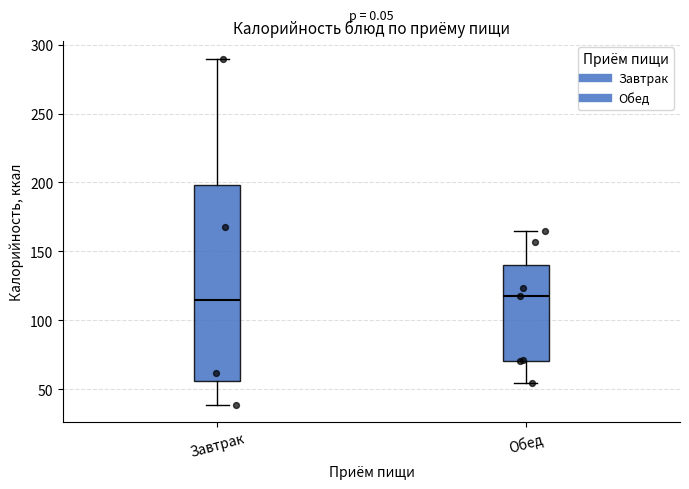

Reading left to right, read every box against the y-axis: the position of its median line, the range the box covers, and the ends of its whiskers. The values are not printed on the chart, so give them approximately, as read against the axis.

Завтрак: median 115, box 55 to 200, whiskers 40 to 290
Обед: median 120, box 70 to 140, whiskers 55 to 165